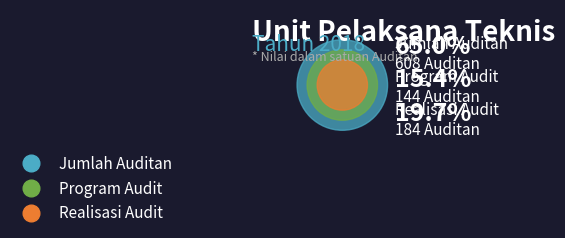

True or false: Realisasi Audit accounts for 20% of the total.

True